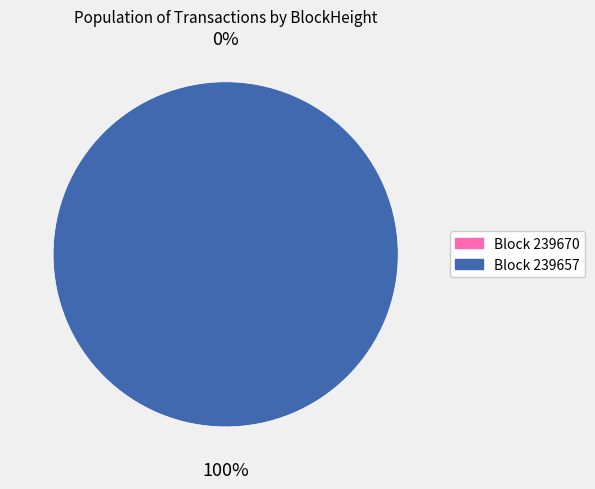

Is it true that 239657 is 99% of the pie?

False